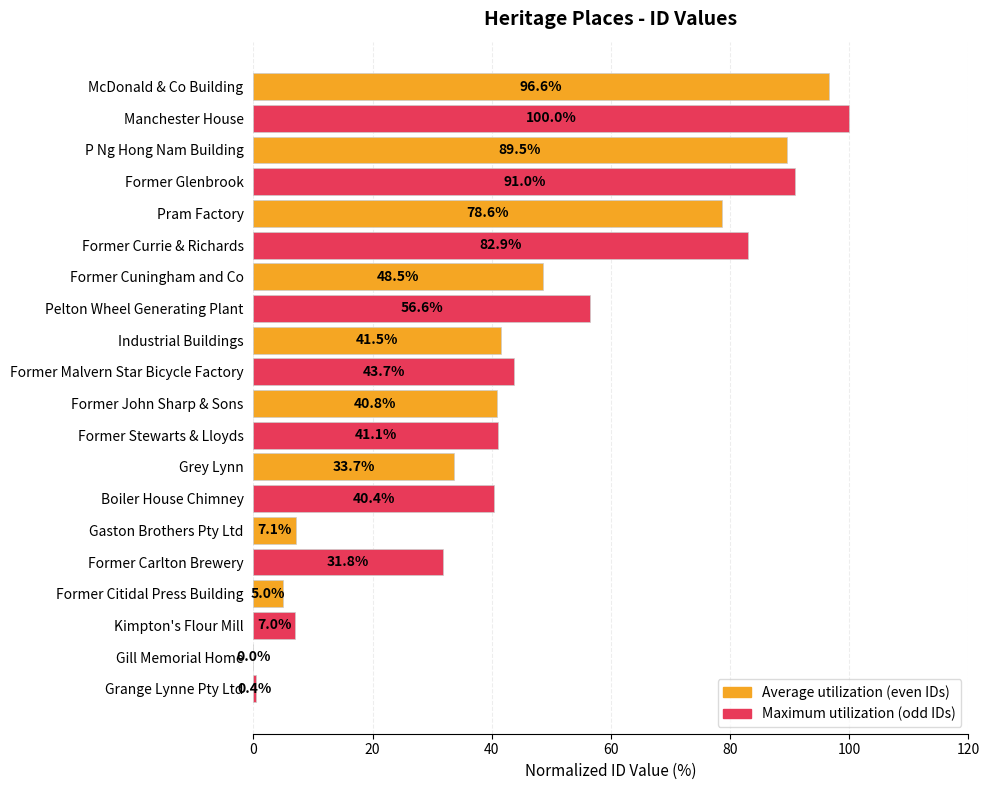

What is the greatest value displayed?

100.0